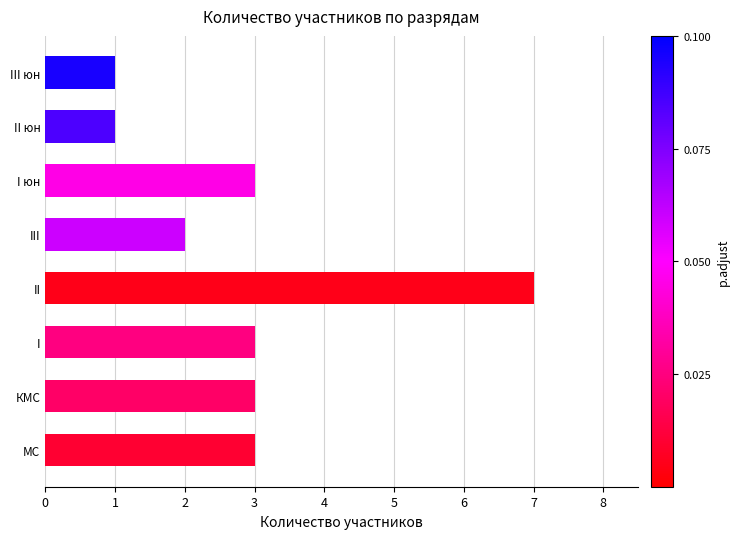

Which label corresponds to the smallest value in the chart?

II юн